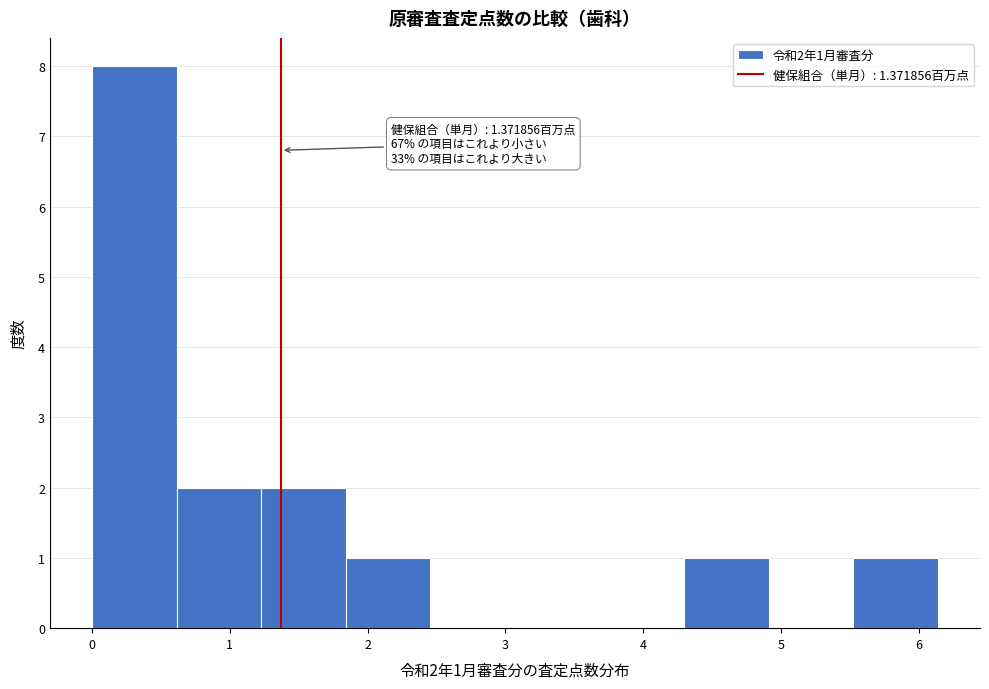

Which range on the x-axis has the tallest bar?

0.0 to 0.6